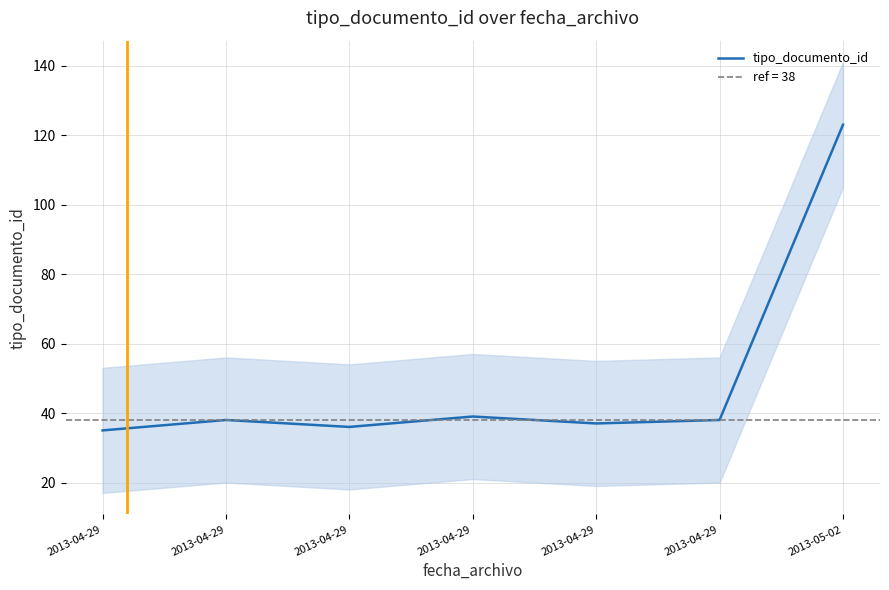

True or false: the data shows 38 at 2013-04-29.

True